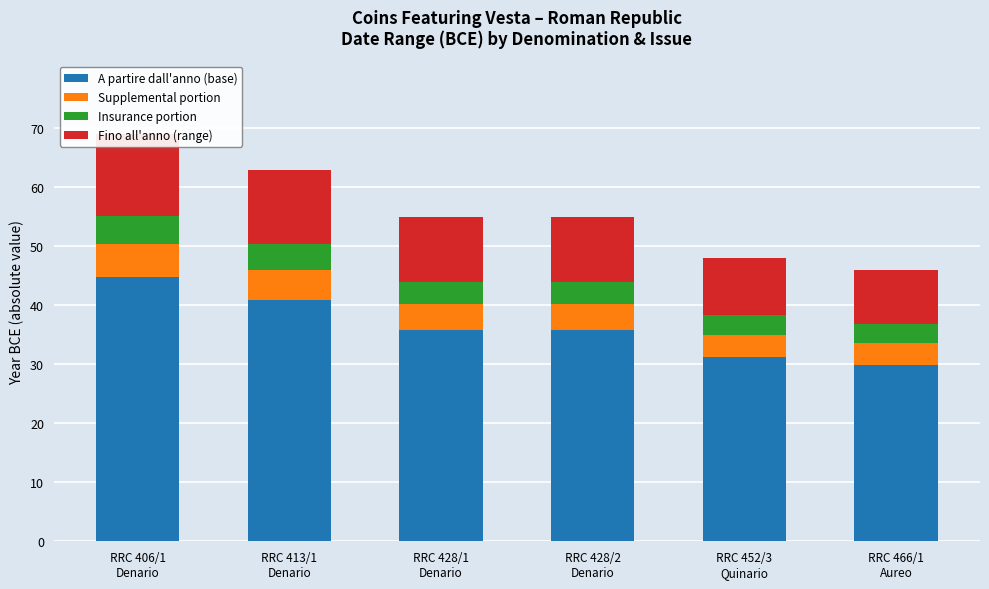

How many data points in Fino all'anno (range) are above 11?

2